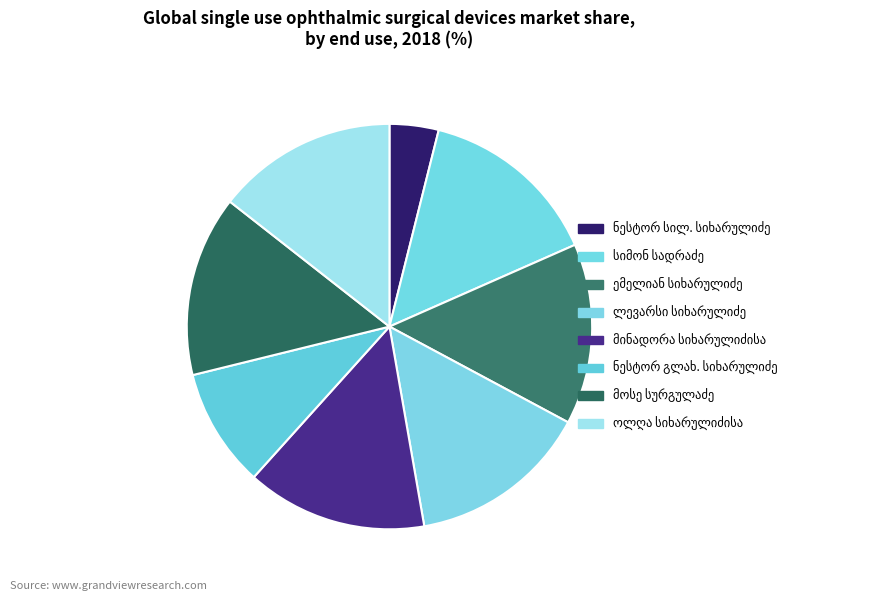

To the nearest percent, what is the average slice percentage?

12%